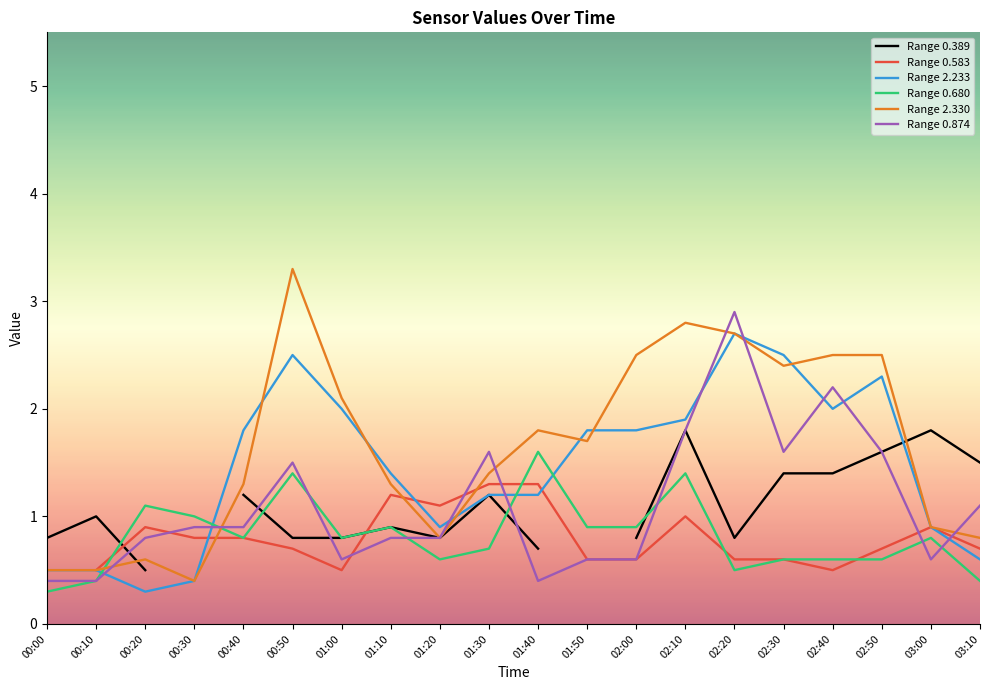

True or false: Range 0.874 has a value of 1.1 at 02:20.

False